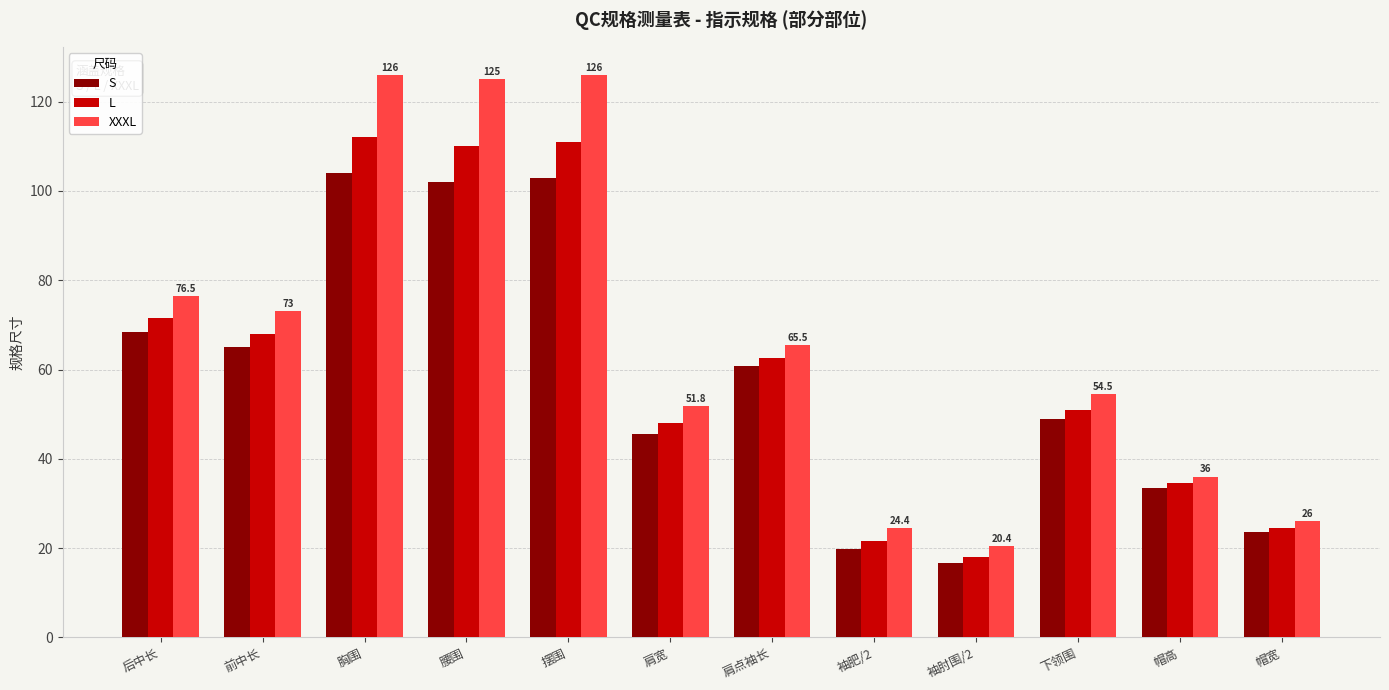

List the series in order of their peak value, highest first.

XXXL, L, S